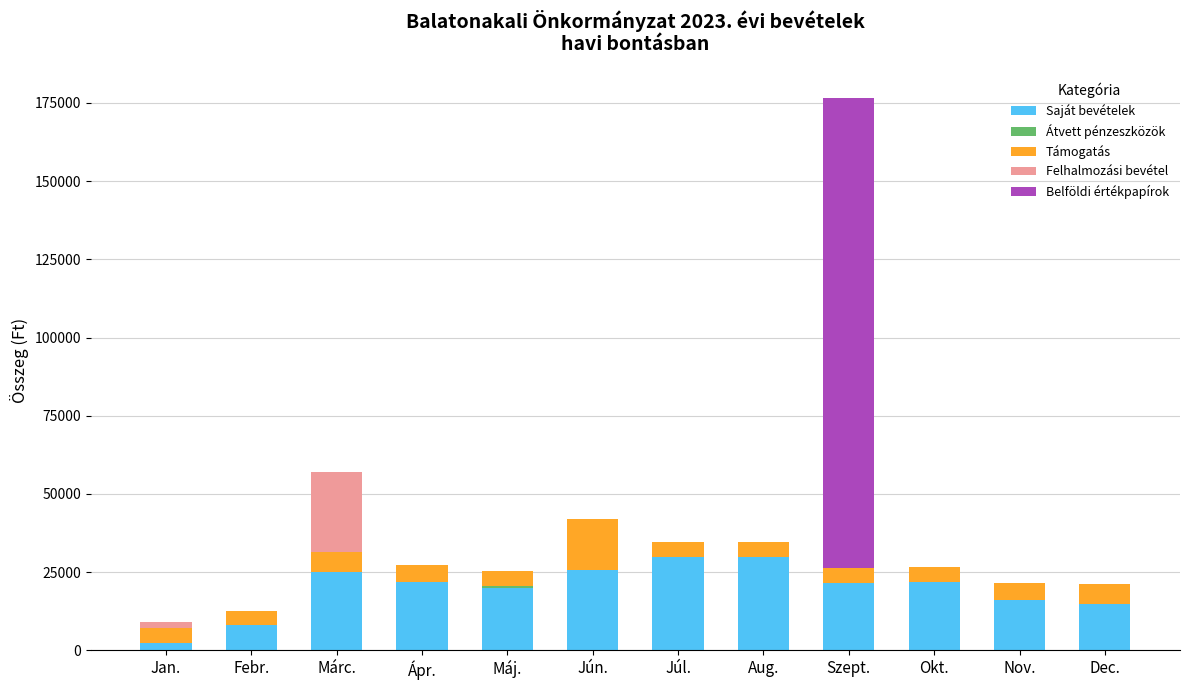

What is the highest value of the Saját bevételek series?

30000